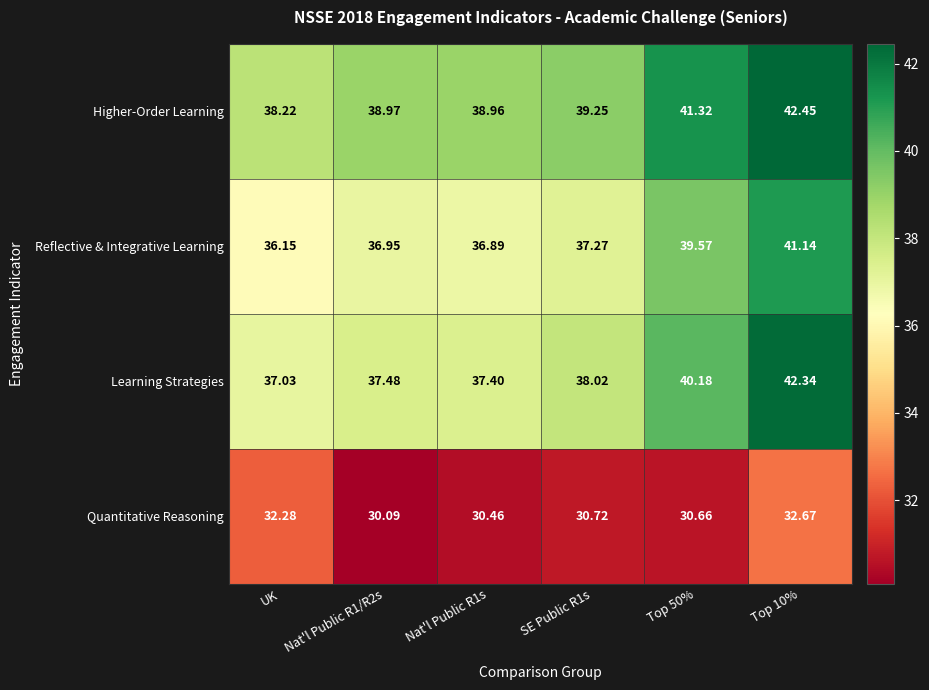

What is the difference between the highest and lowest values at Nat'l Public R1s?

8.5